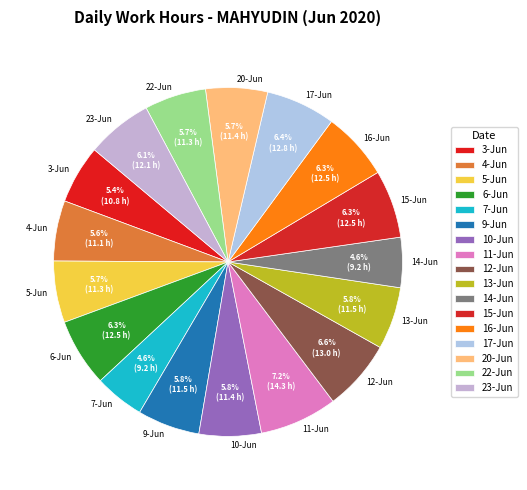

Do 5-Jun and 9-Jun together represent more than half of the pie?

No